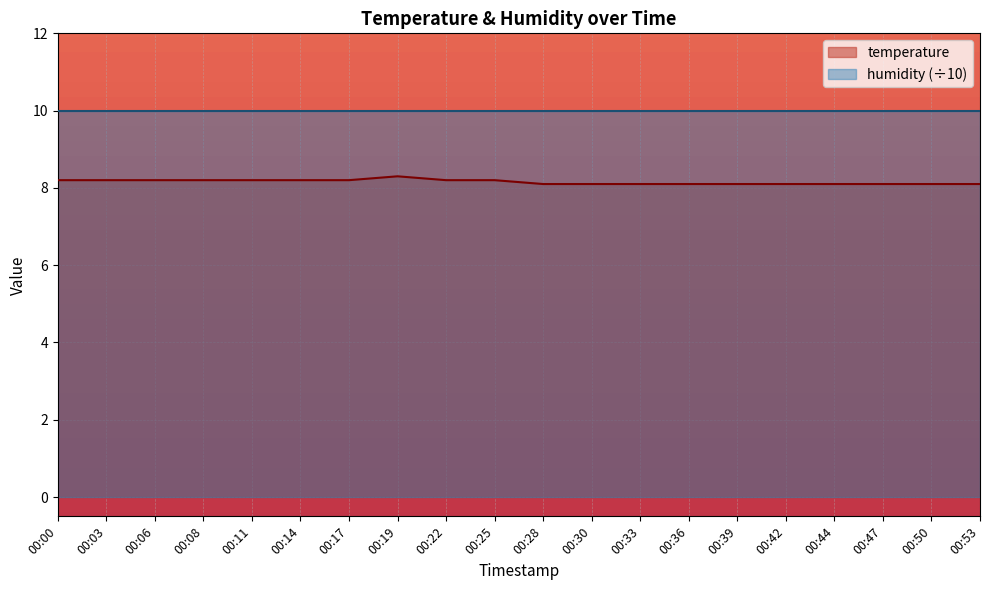

What is the average value?

8.2